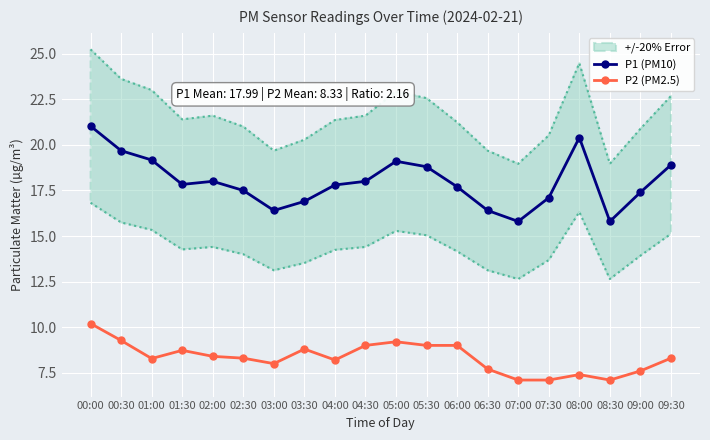

What is the label of the 18th point from the right?

01:00